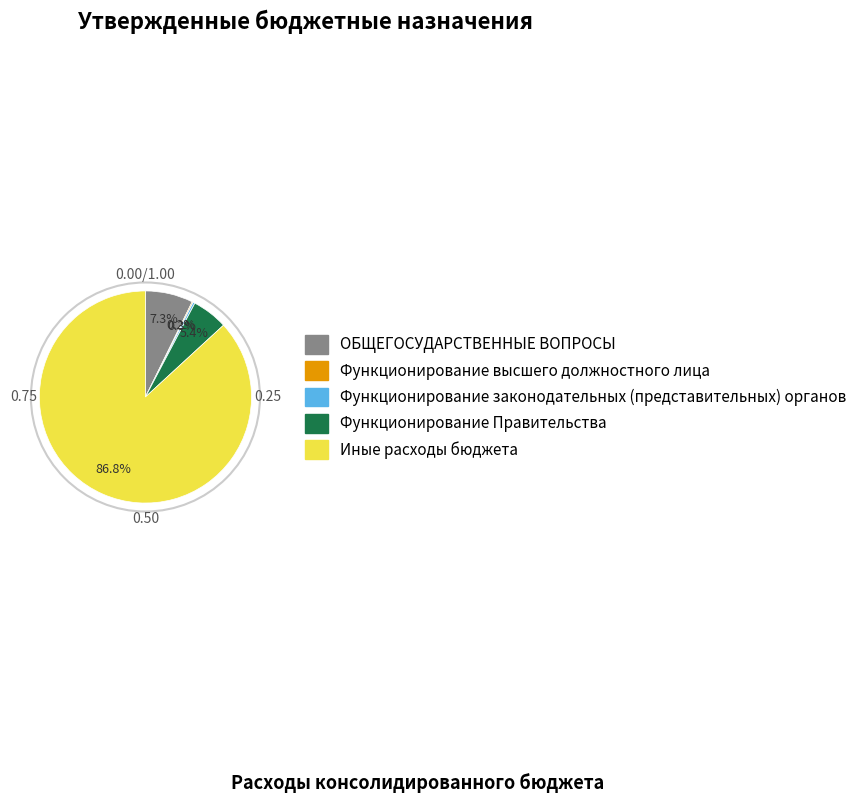

Does any single category account for the majority?

Yes